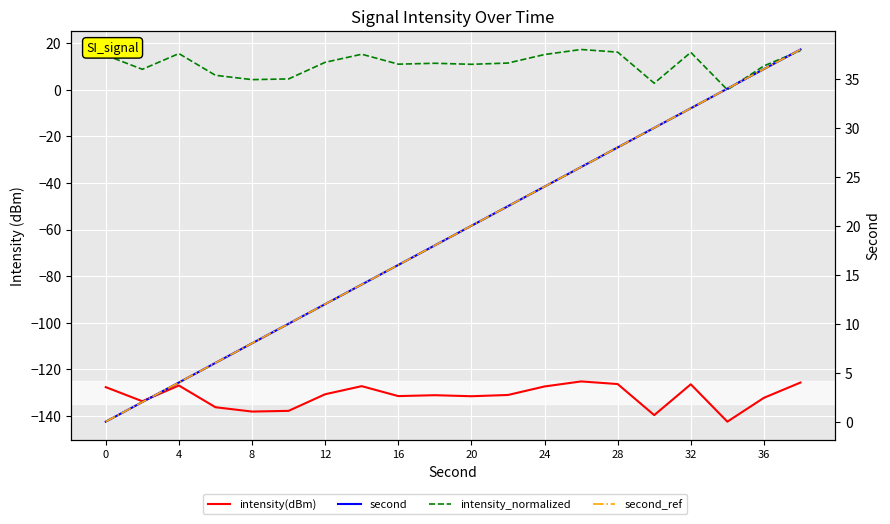

What is the value of the second_ref point at the 10th from the left?

18.0